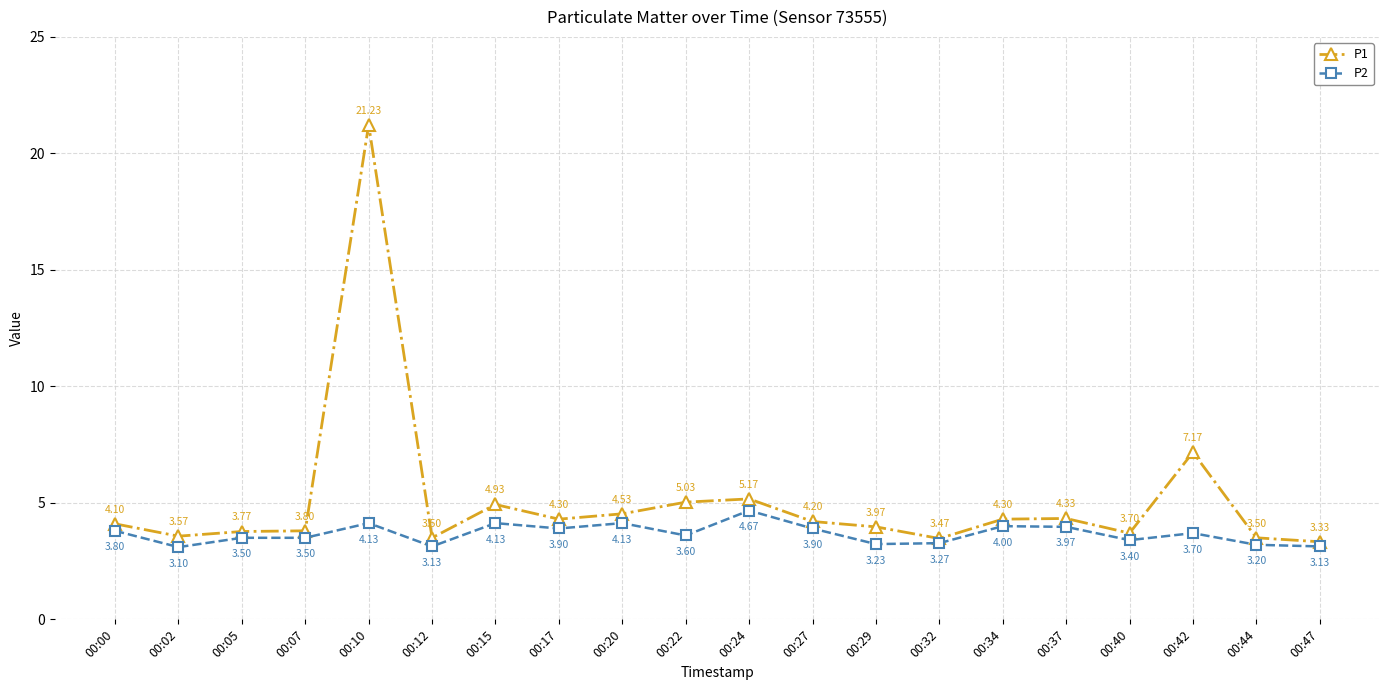

At how many categories does at least one series exceed 18?

1